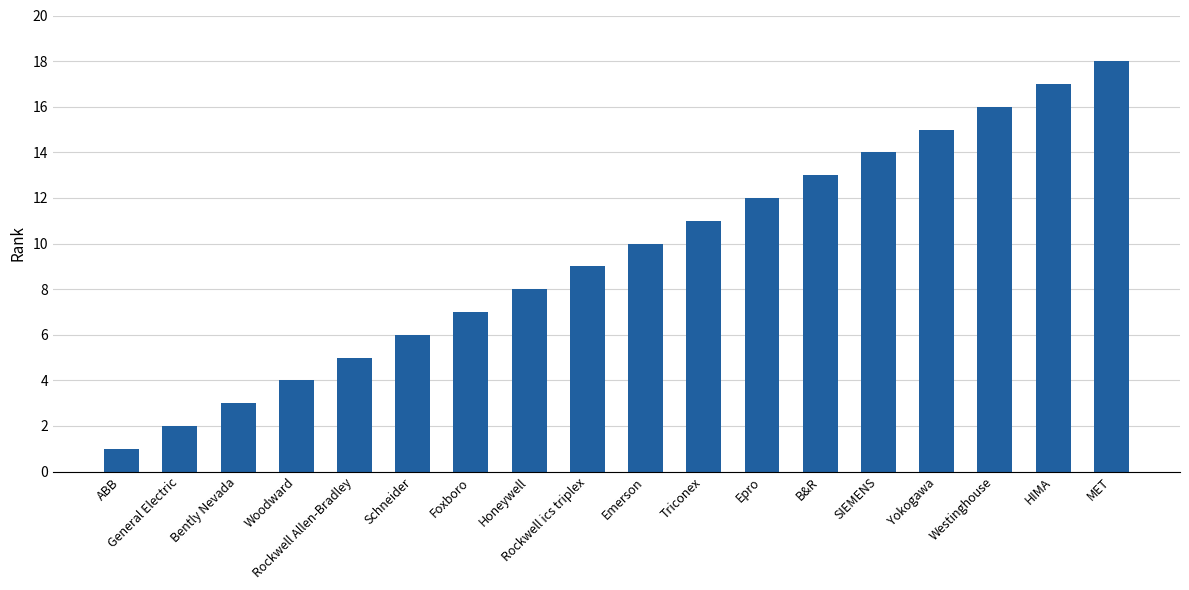

Reading left to right, transcribe all the data shown in this chart.

ABB=1	General Electric=2	Bently Nevada=3	Woodward=4	Rockwell Allen-Bradley=5	Schneider=6	Foxboro=7	Honeywell=8	Rockwell ics triplex=9	Emerson=10	Triconex=11	Epro=12	B&R=13	SIEMENS=14	Yokogawa=15	Westinghouse=16	HIMA=17	MET=18